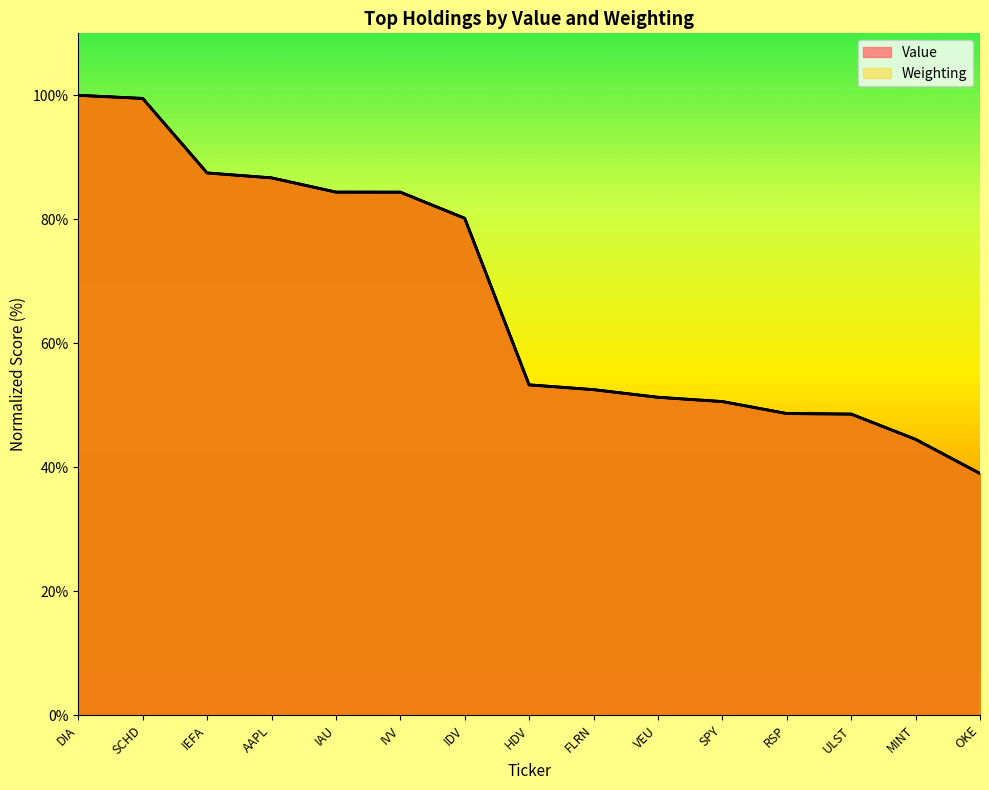

At which category is the sum across all series the highest?

DIA